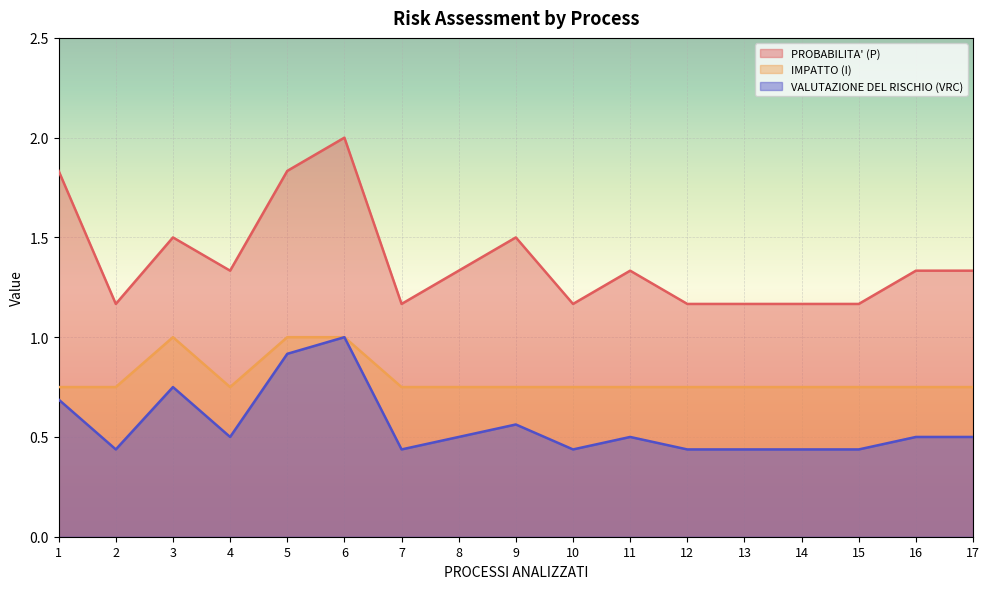

What is the difference between the second highest and second lowest values in the IMPATTO (I) series?

0.2